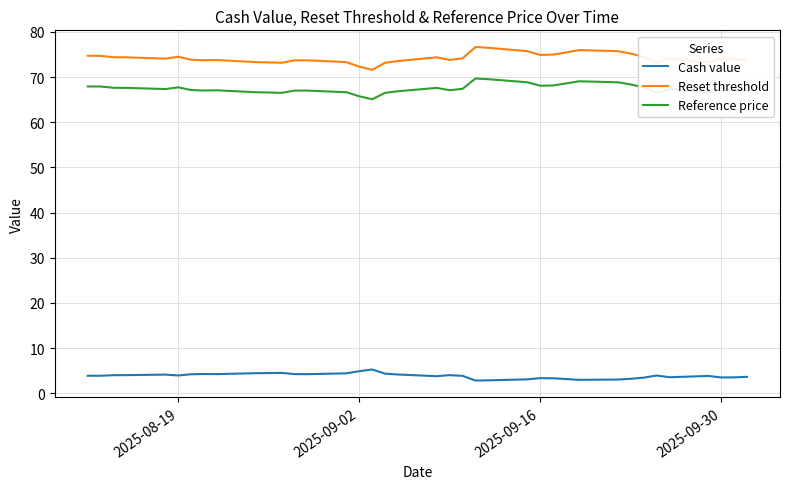

What is the difference between the maximum and minimum values in the Reference price series?

4.6